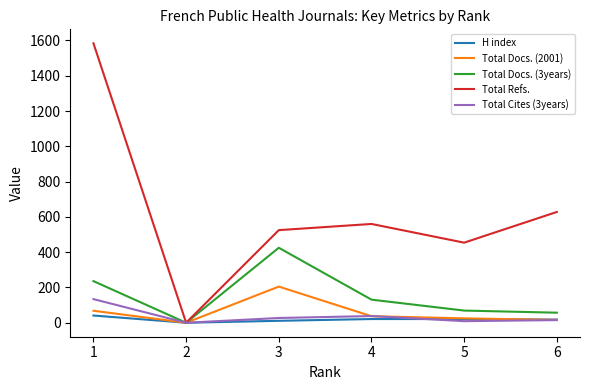

Which series has the widest spread of values?

Total Refs.